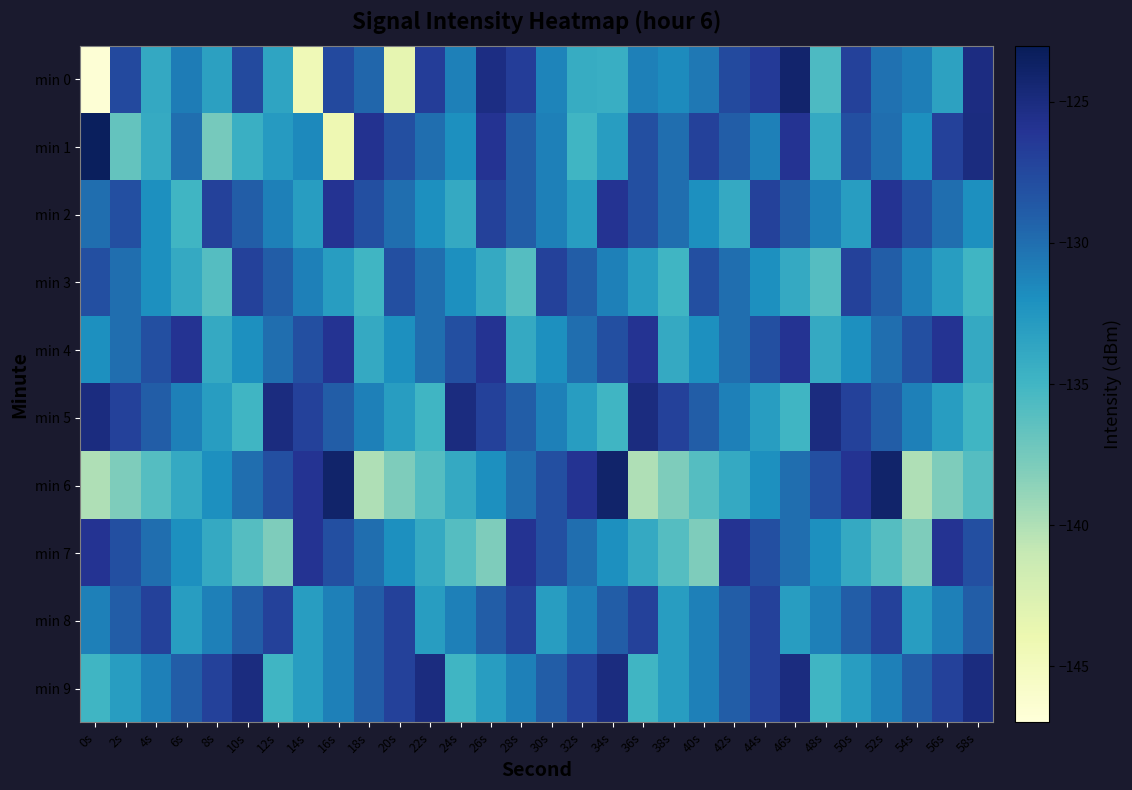

What is the maximum value shown in the chart?

-123.3